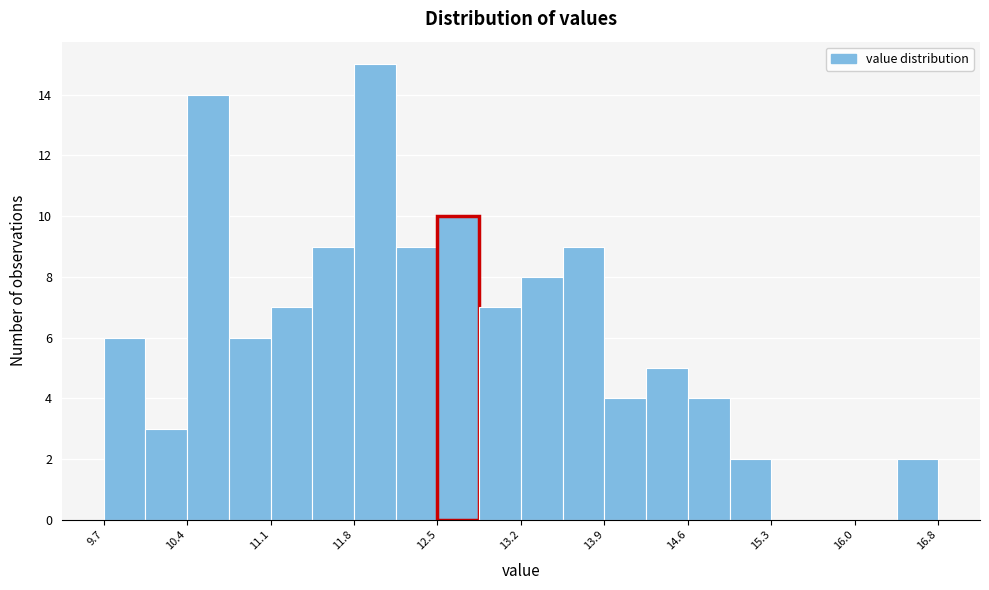

Read against the x-axis, roughly where is the centre of the tallest bar?

12.0